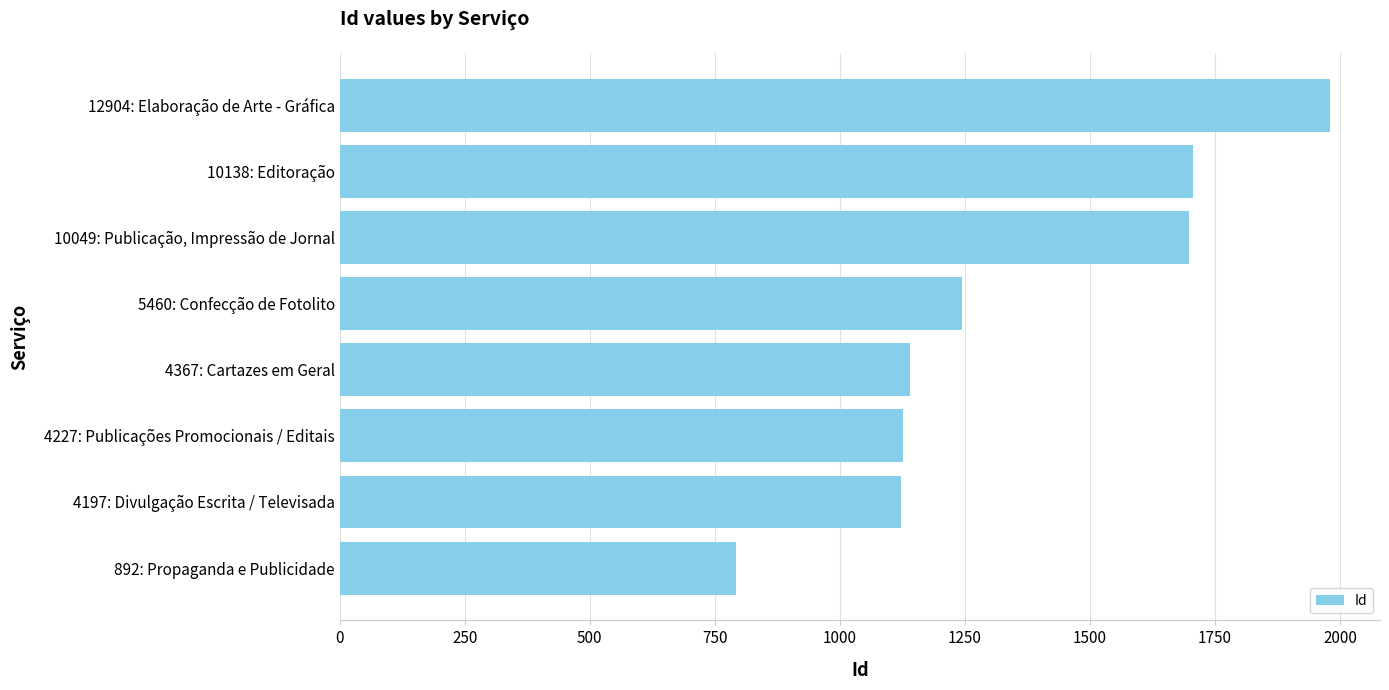

List the labels in order of value, smallest first.

892: Propaganda e Publicidade, 4197: Divulgação Escrita / Televisada, 4227: Publicações Promocionais / Editais, 4367: Cartazes em Geral, 5460: Confecção de Fotolito, 10049: Publicação, Impressão de Jornal, 10138: Editoração, 12904: Elaboração de Arte - Gráfica